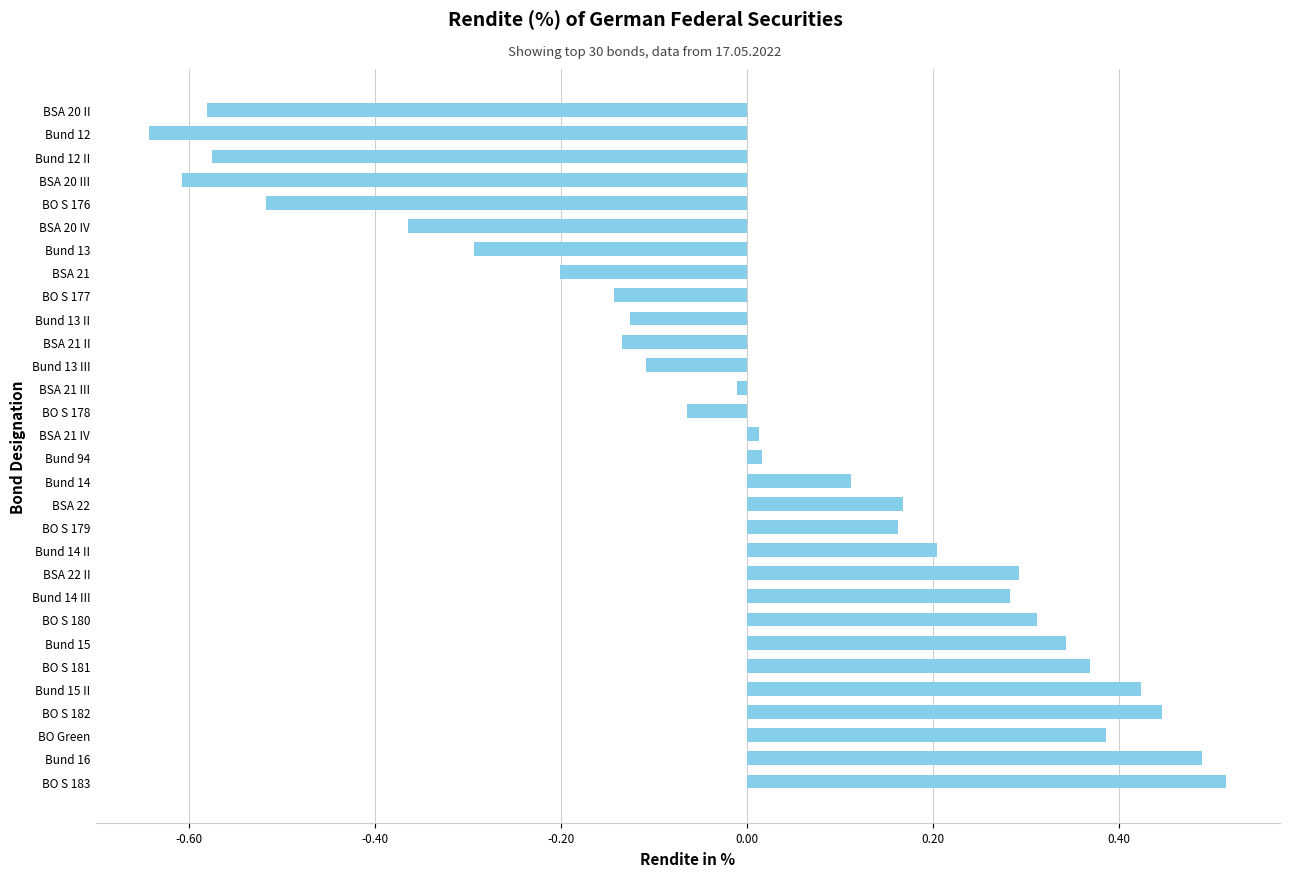

What is the sum of the values at BSA 22 II and Bund 14 III?

0.6